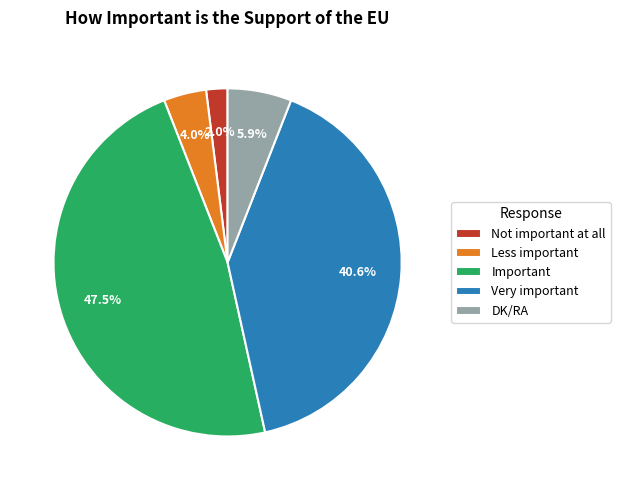

Combined, do Less important and DK/RA account for over 50%?

No